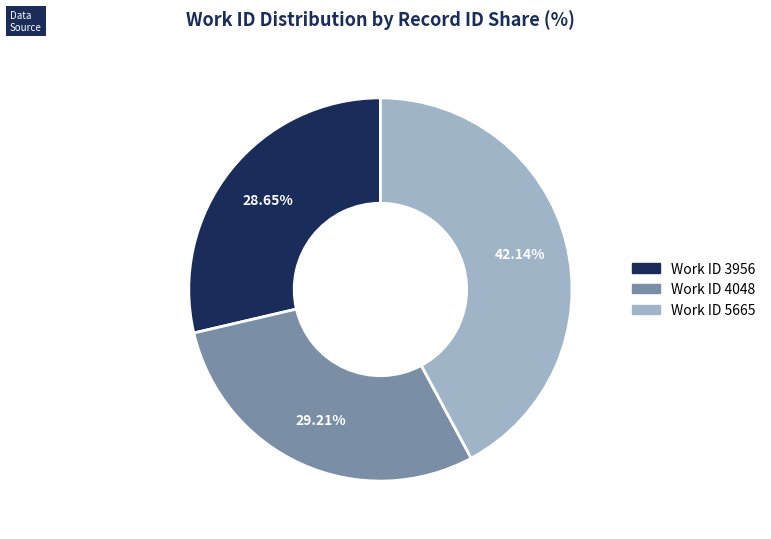

Is there any slice that represents more than half of the pie?

No